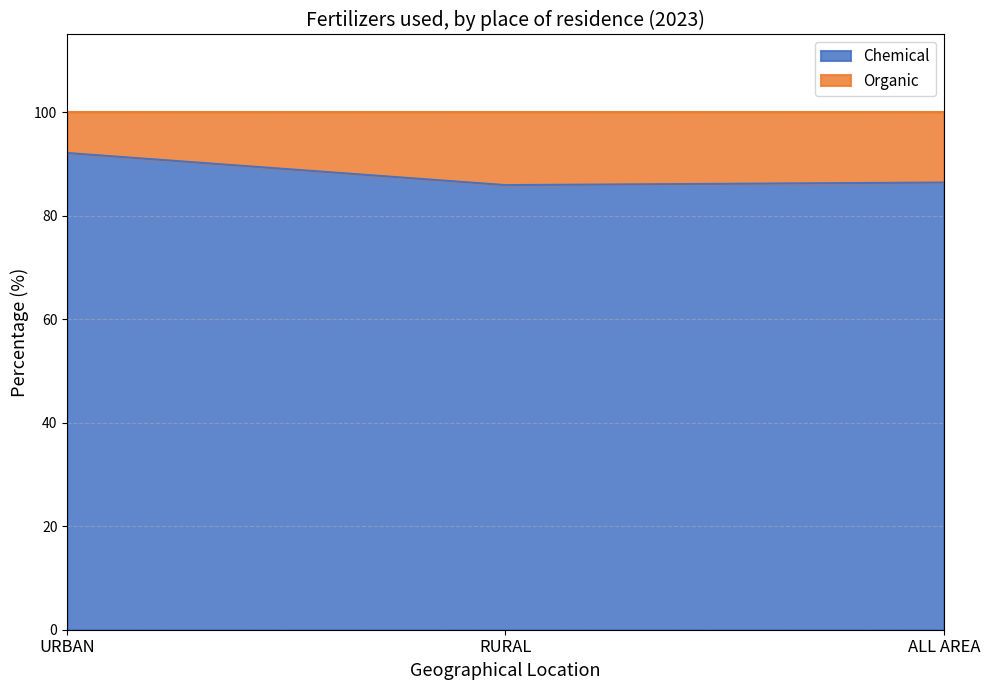

What position from the left is URBAN?

1